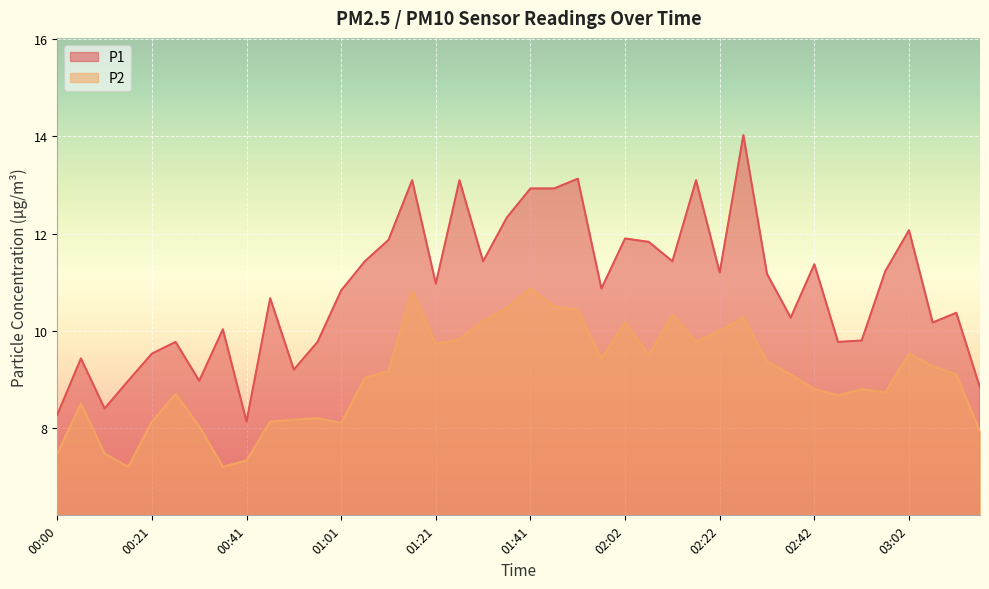

Where is the first local maximum for P2?

00:06